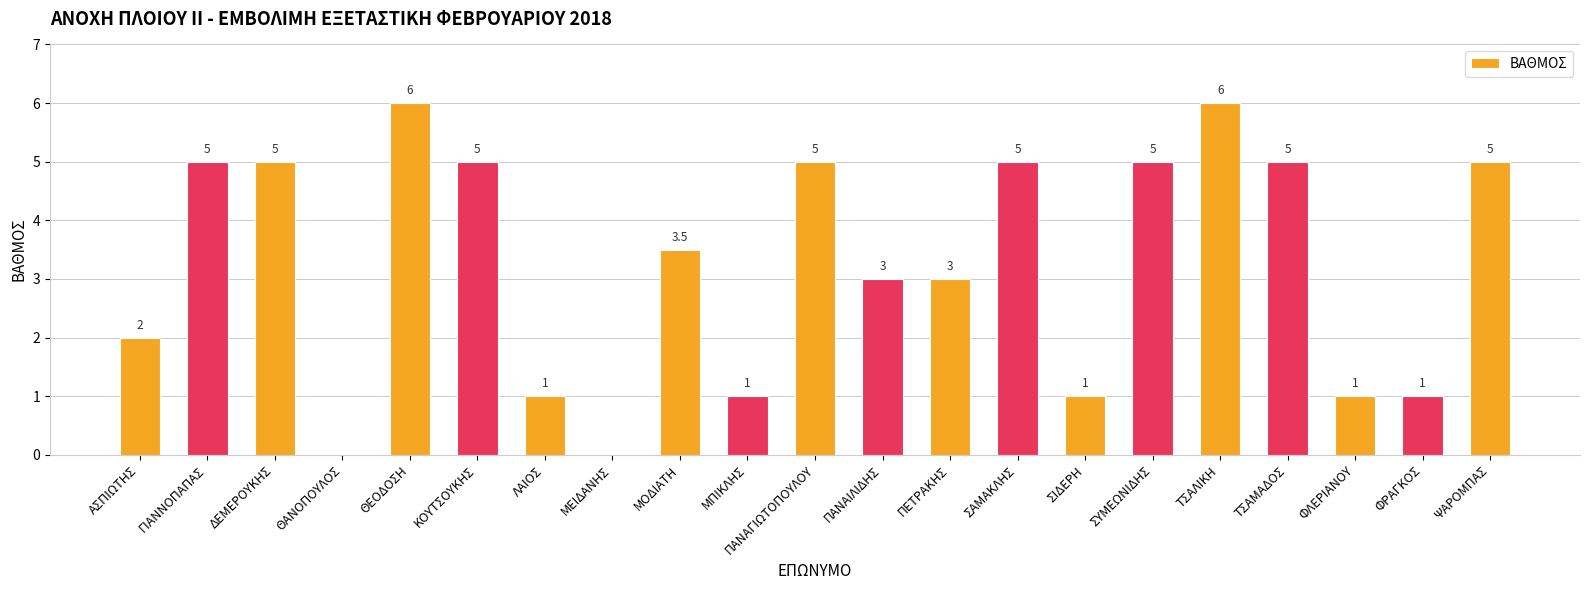

What is the sum of the values at ΠΑΝΑΓΙΩΤΟΠΟΥΛΟΥ and ΜΠΙΚΛΗΣ?

6.0